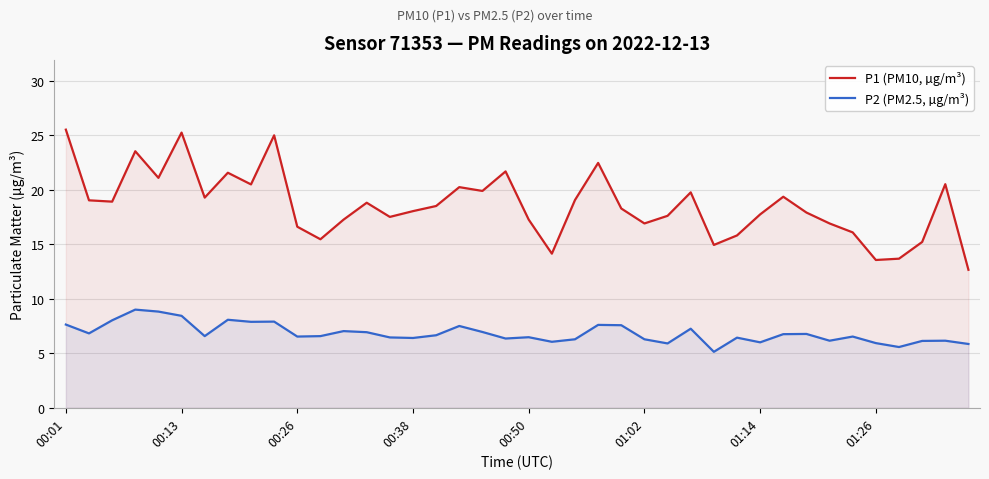

At which label does P2 (PM2.5, µg/m³) first exceed 6?

00:01